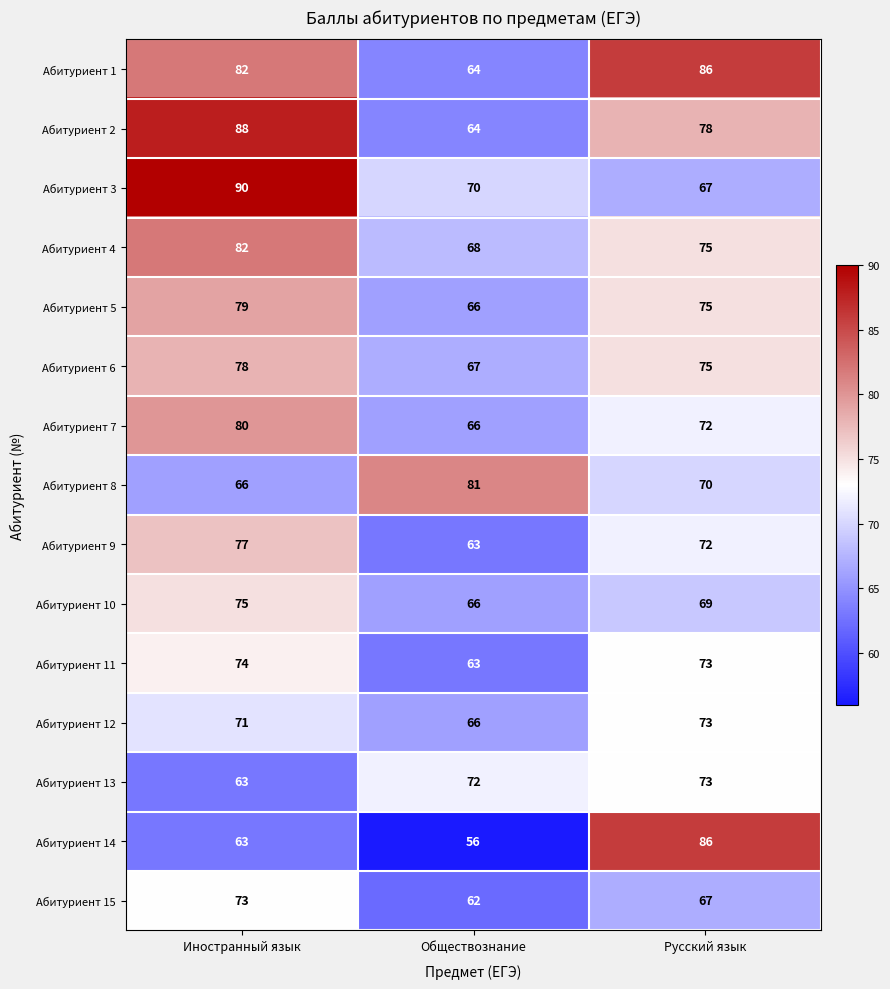

At which category is the sum across all series the highest?

Иностранный язык